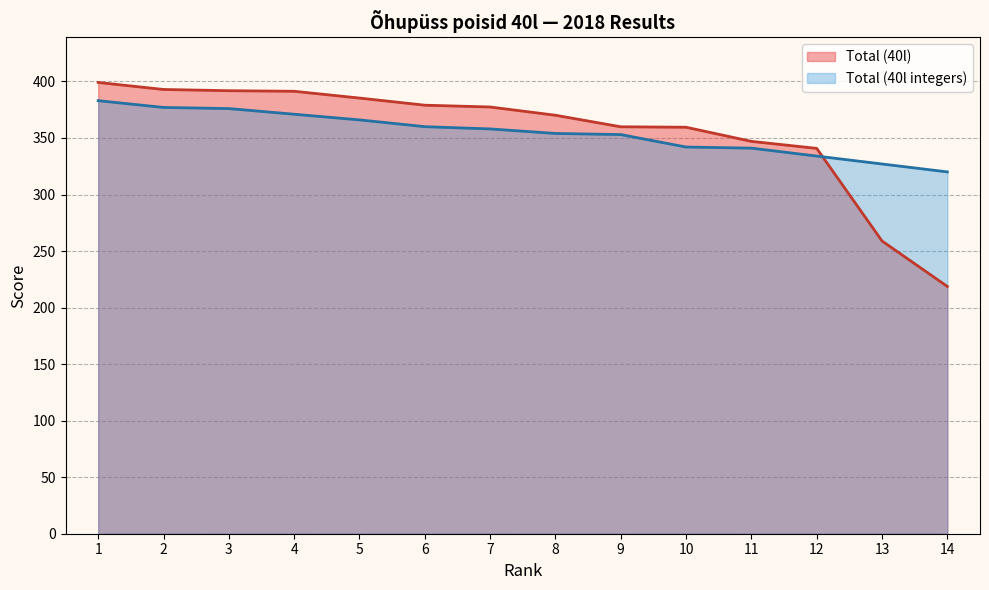

What is the average value of the Total (40l) series?

355.1